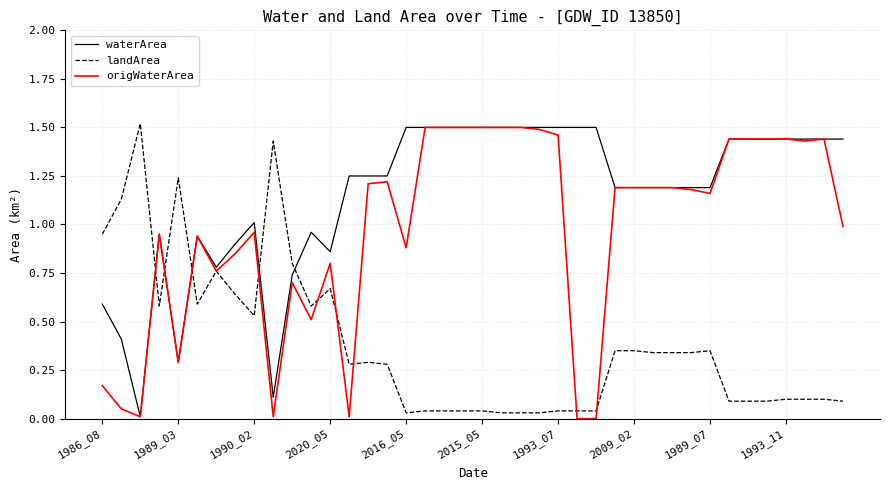

True or false: waterArea and landArea cross at least once.

True